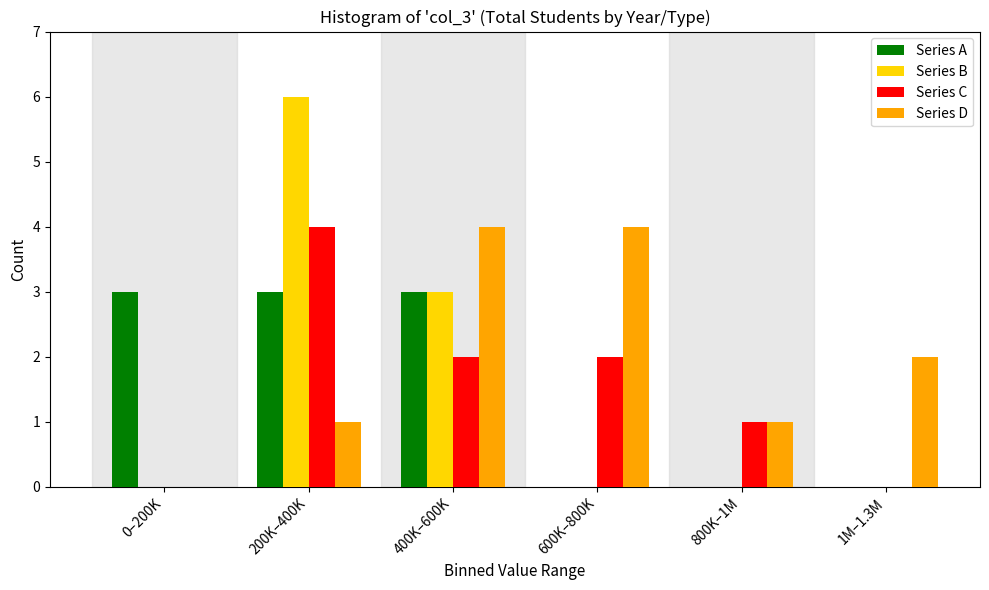

Reading right to left, list all the values displayed in this chart.

Series A: 1M–1.3M=0	800K–1M=0	600K–800K=0	400K–600K=3	200K–400K=3	0–200K=3
Series B: 1M–1.3M=0	800K–1M=0	600K–800K=0	400K–600K=3	200K–400K=6	0–200K=0
Series C: 1M–1.3M=0	800K–1M=1	600K–800K=2	400K–600K=2	200K–400K=4	0–200K=0
Series D: 1M–1.3M=2	800K–1M=1	600K–800K=4	400K–600K=4	200K–400K=1	0–200K=0